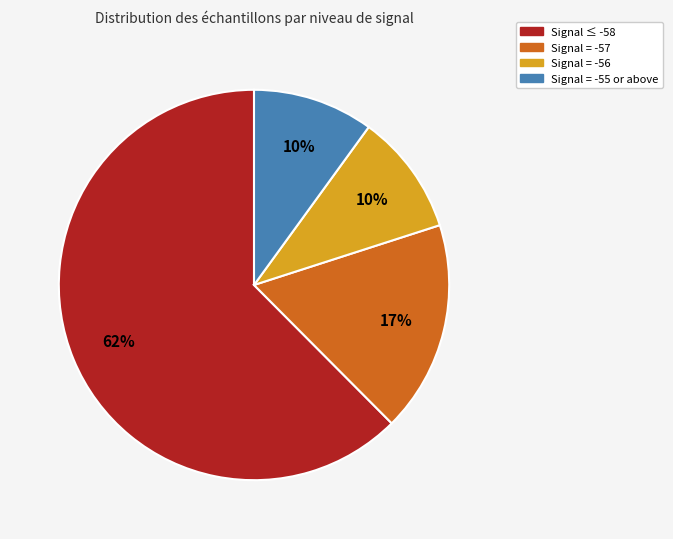

Is there a majority slice in this chart?

Yes